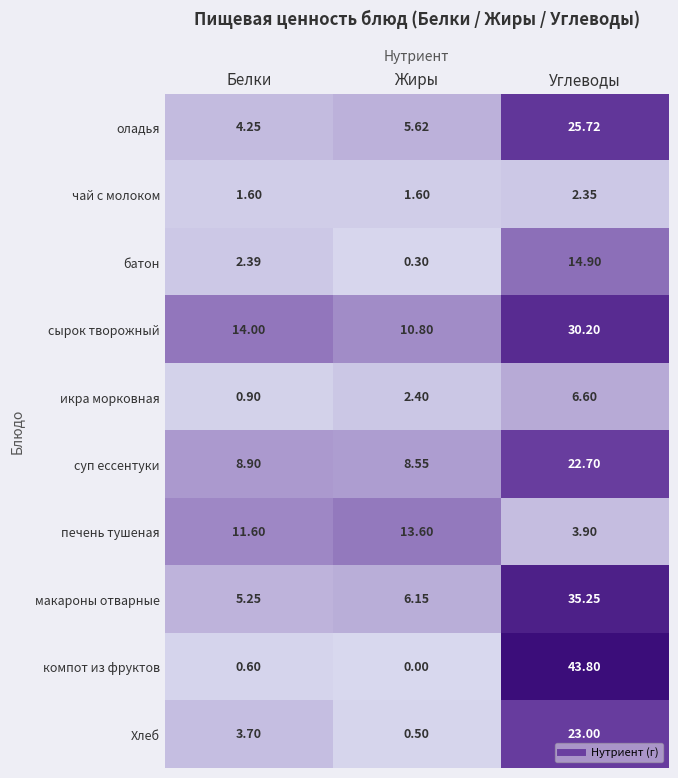

List the series in order of their peak value, highest first.

компот из фруктов, макароны отварные, сырок творожный, оладья, Хлеб, суп ессентуки, батон, печень тушеная, икра морковная, чай с молоком